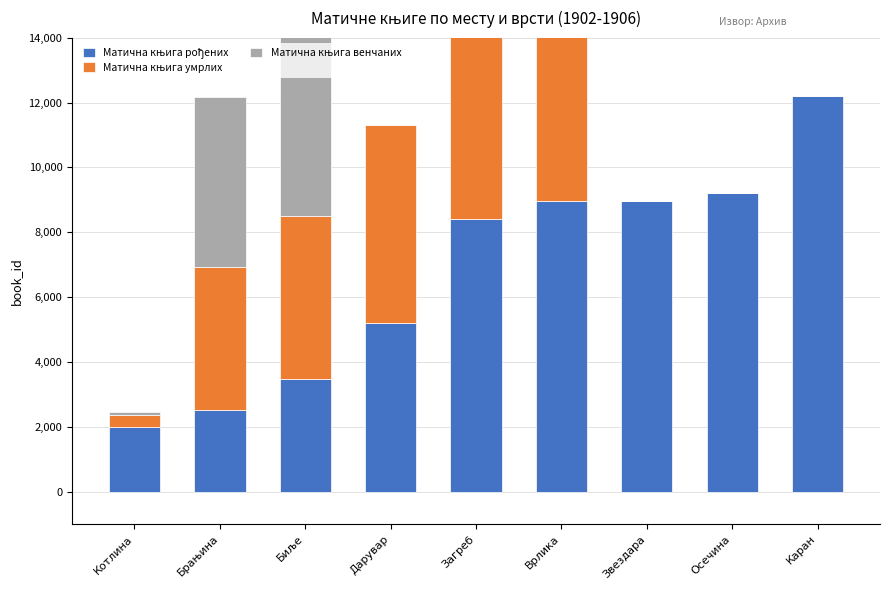

Reading left to right, list all the values displayed in this chart.

Матична књига рођених: Котлина=2008	Брањина=2539	Биље=3467	Дарувар=5205	Загреб=8411	Врлика=8974	Звездара=8975	Осечина=9215	Каран=12194
Матична књига умрлих: Котлина=369	Брањина=4381	Биље=5041	Дарувар=6107	Загреб=8954	Врлика=10831	Звездара=0	Осечина=0	Каран=0
Матична књига венчаних: Котлина=82	Брањина=5244	Биље=10828	Дарувар=0	Загреб=0	Врлика=0	Звездара=0	Осечина=0	Каран=0